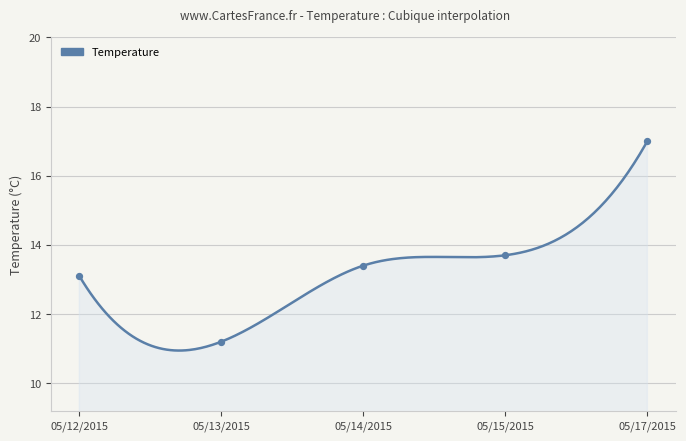

Between 05/12/2015 and 05/15/2015, which is larger?

05/15/2015